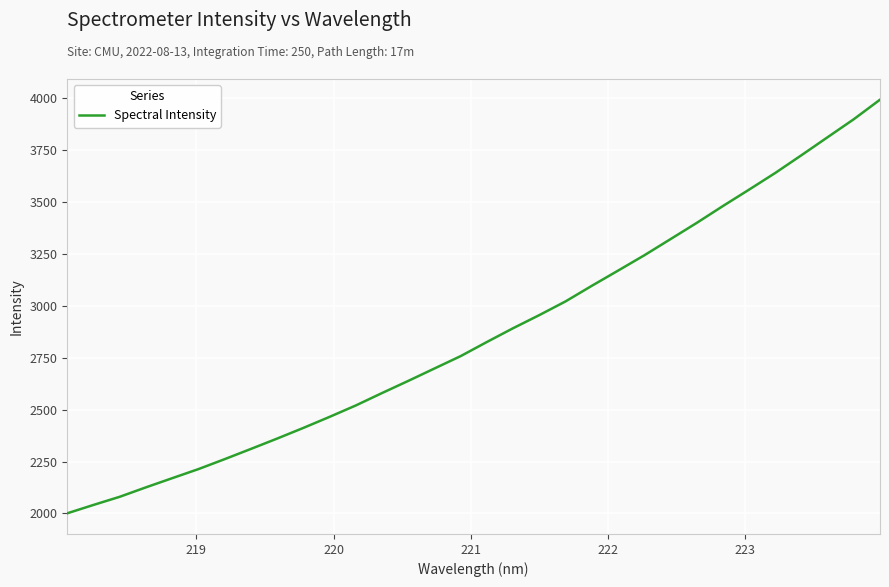

What is the difference between the maximum and minimum values?

1991.4